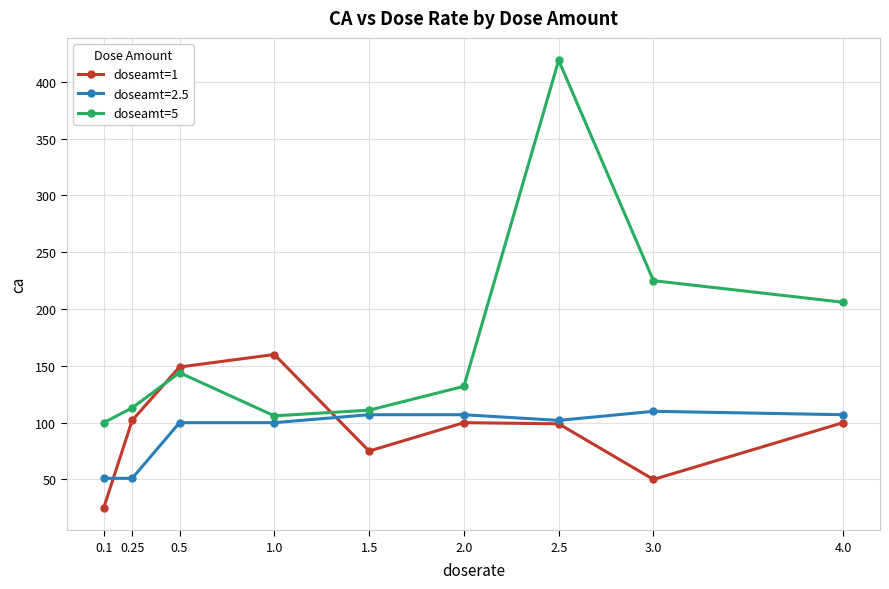

The value of doseamt=5 at 1.5 is 111. True or false?

True